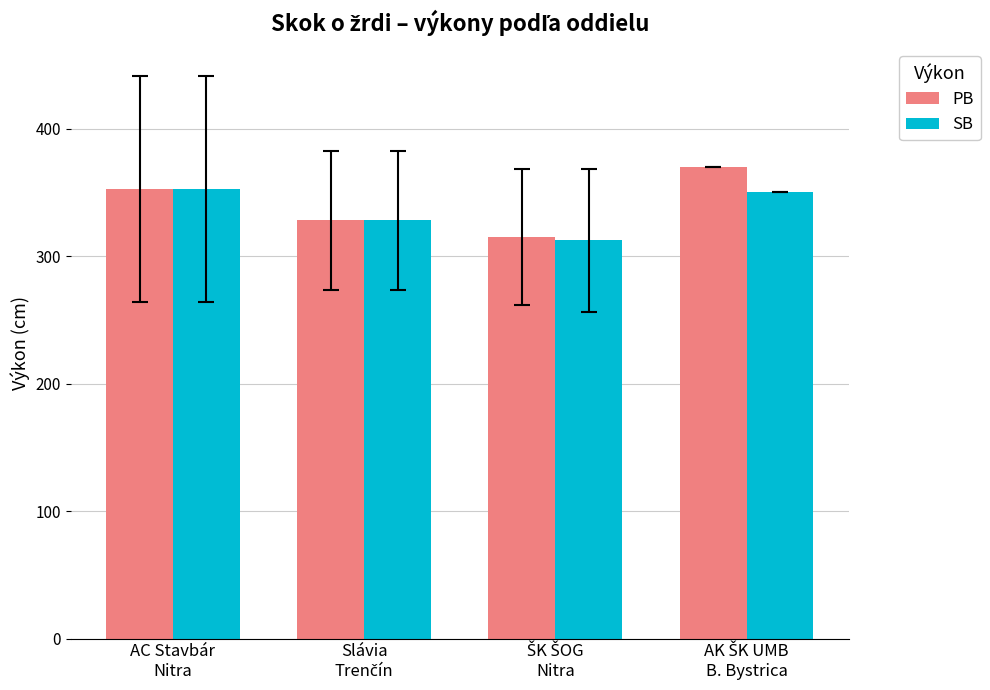

What is the average value of the SB series?

335.8